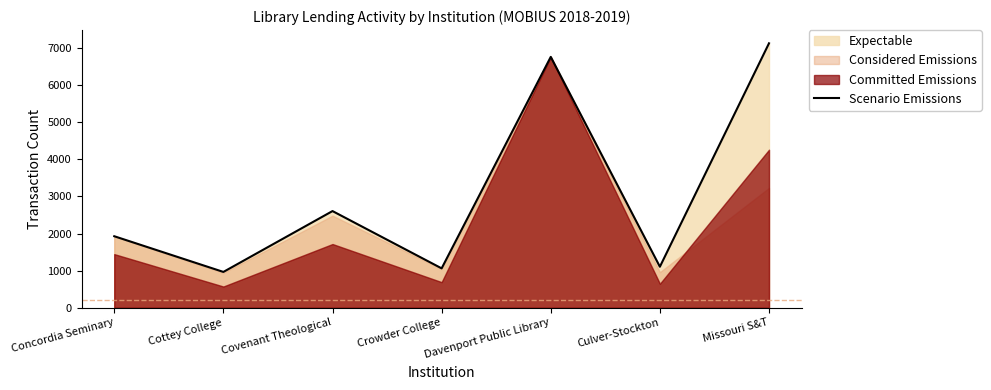

Reading right to left, transcribe all the data shown in this chart.

Missouri S&T=7126	Culver-Stockton=1105	Davenport Public Library=6760	Crowder College=1061	Covenant Theological=2605	Cottey College=965	Concordia Seminary=1927